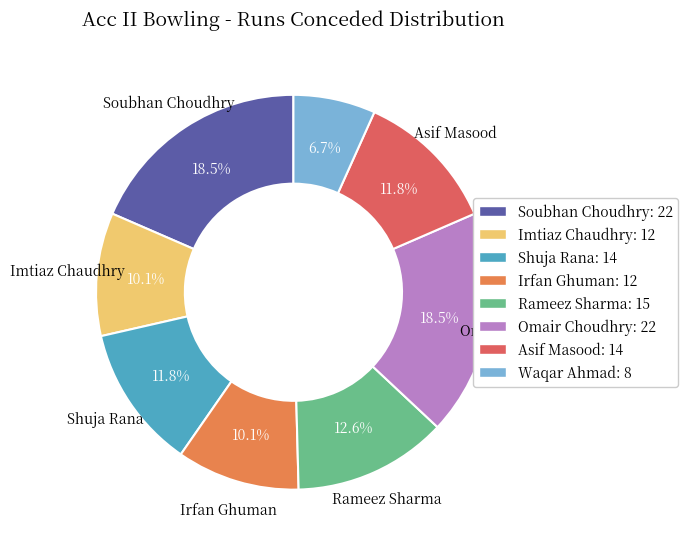

How many slices are in this pie chart?

8